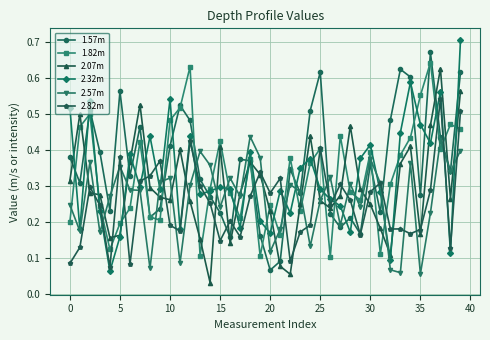

At how many categories does at least one series exceed 0?

40